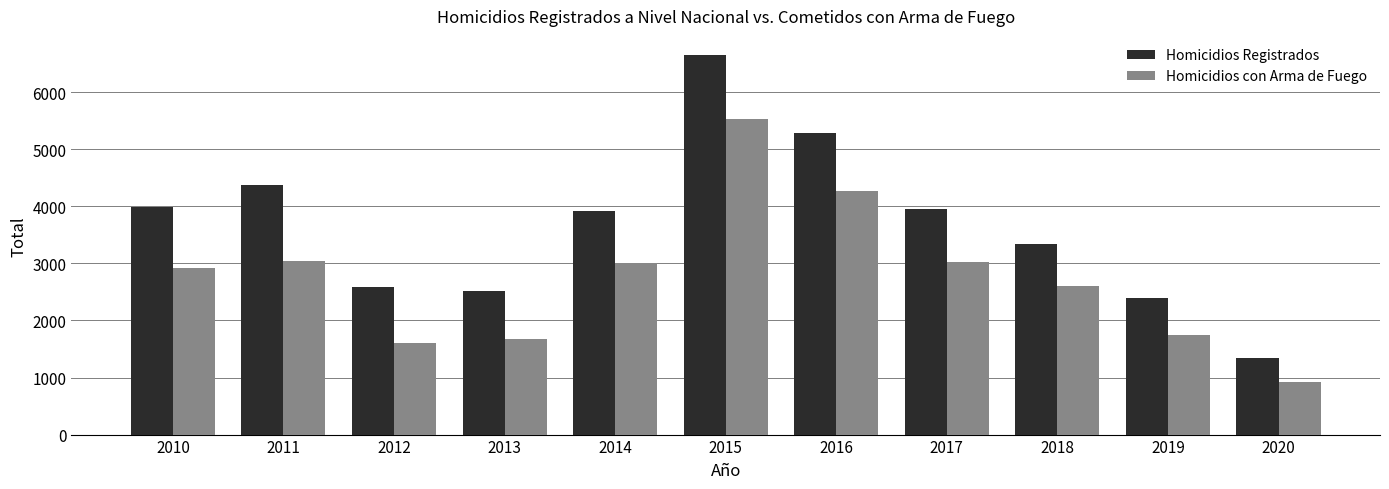

Which series has the largest range (max minus min)?

Homicidios Registrados